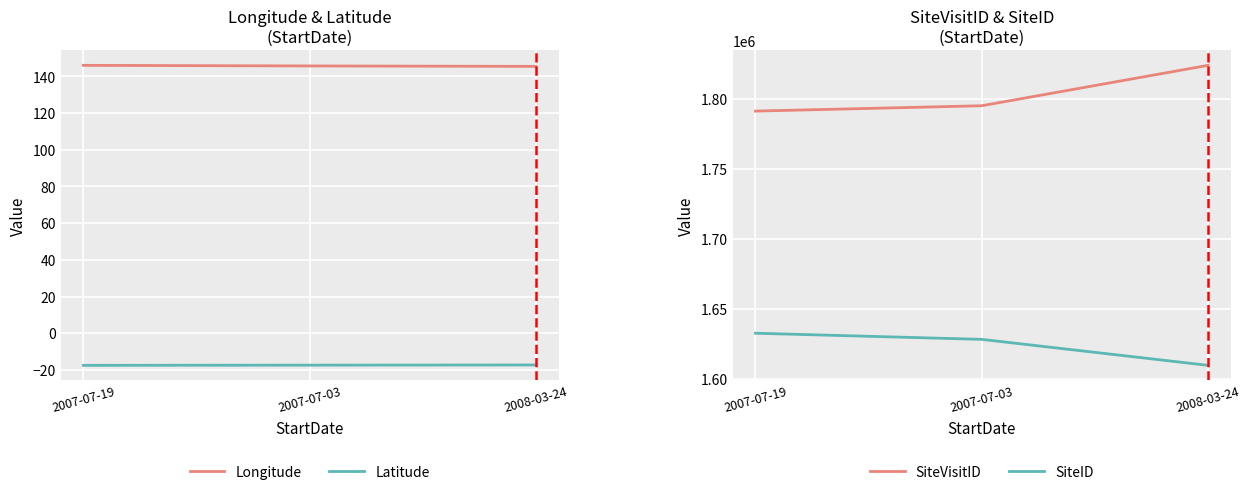

Which category has the highest value in the Longitude series?

2007-07-19